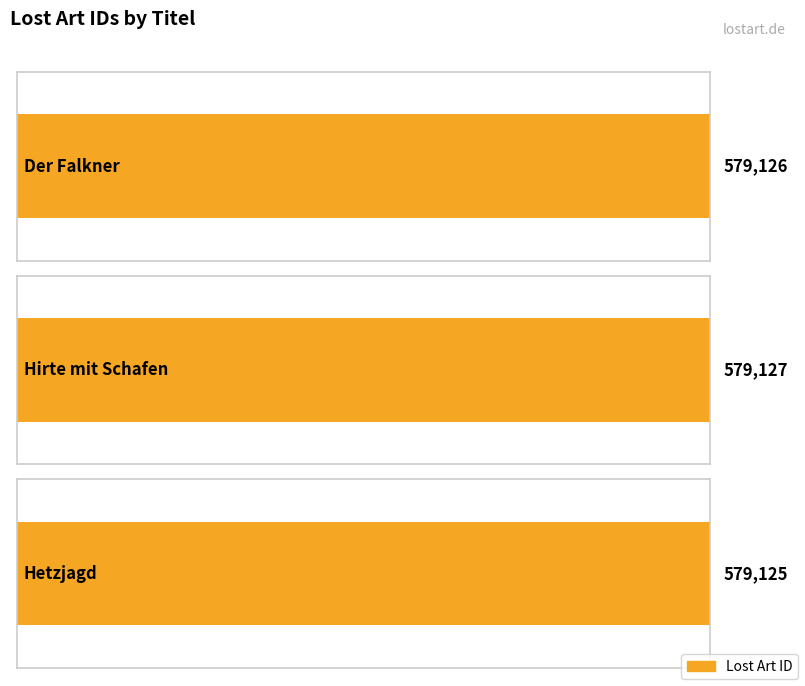

How many bars are there in total?

3